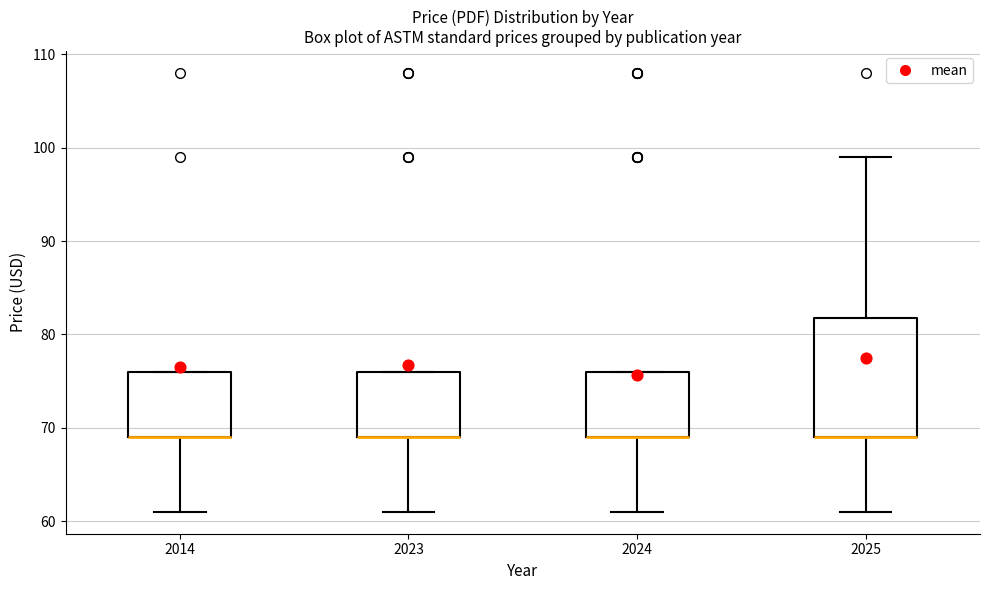

Reading left to right, transcribe this box plot: for each box, give where its median line is, the range the box spans, and where its two whiskers end, as read against the y-axis. The values are not printed on the chart, so give them approximately, as read against the axis.

2014: median 69 (drawn on the box's lower edge), box 69 to 76, whiskers 61 to 76
2023: median 69 (drawn on the box's lower edge), box 69 to 76, whiskers 61 to 76
2024: median 69 (drawn on the box's lower edge), box 69 to 76, whiskers 61 to 76
2025: median 69 (drawn on the box's lower edge), box 69 to 82, whiskers 61 to 99